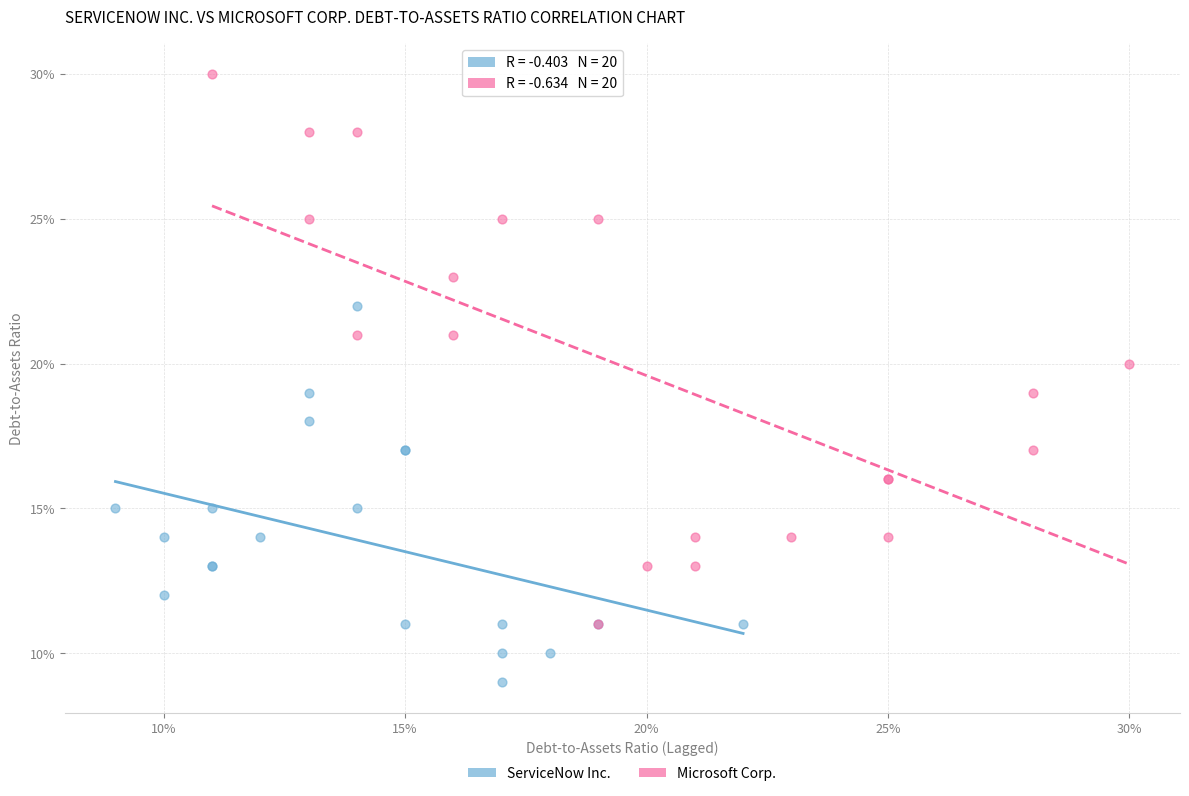

What are all the series names shown in the legend?

ServiceNow Inc., Microsoft Corp.